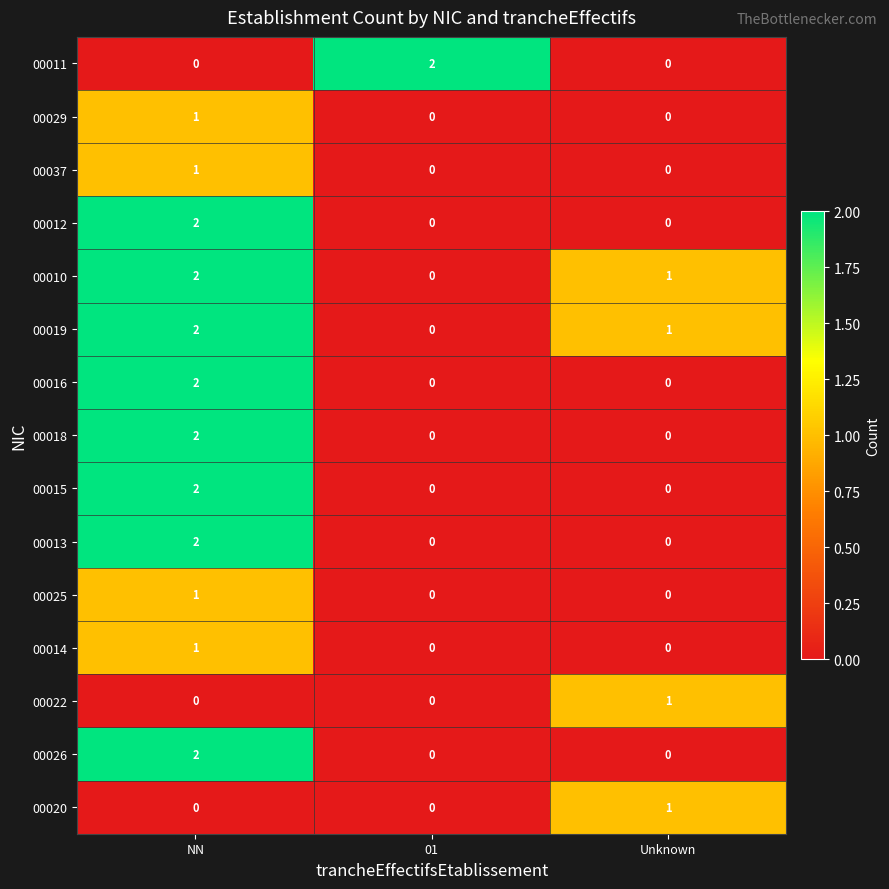

True or false: 00013 has a value of -1 at 01.

False